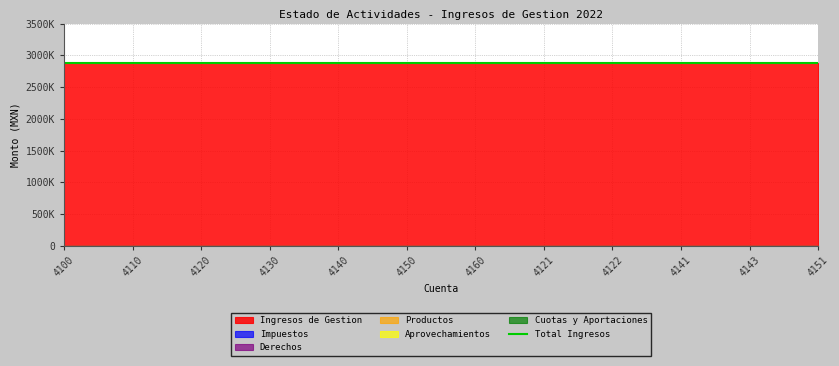

Reading right to left, list all the values displayed in this chart.

Ingresos de Gestion: 4151=2878076.5	4143=2878076.5	4141=2878076.5	4122=2878076.5	4121=2878076.5	4160=2878076.5	4150=2878076.5	4140=2878076.5	4130=2878076.5	4120=2878076.5	4110=2878076.5	4100=2878076.5
Impuestos: 4151=0.0	4143=0.0	4141=0.0	4122=0.0	4121=0.0	4160=0.0	4150=0.0	4140=0.0	4130=0.0	4120=0.0	4110=0.0	4100=0.0
Derechos: 4151=0.0	4143=0.0	4141=0.0	4122=0.0	4121=0.0	4160=0.0	4150=0.0	4140=0.0	4130=0.0	4120=0.0	4110=0.0	4100=0.0
Productos: 4151=0.0	4143=0.0	4141=0.0	4122=0.0	4121=0.0	4160=0.0	4150=0.0	4140=0.0	4130=0.0	4120=0.0	4110=0.0	4100=0.0
Aprovechamientos: 4151=0.0	4143=0.0	4141=0.0	4122=0.0	4121=0.0	4160=0.0	4150=0.0	4140=0.0	4130=0.0	4120=0.0	4110=0.0	4100=0.0
Cuotas y Aportaciones: 4151=0.0	4143=0.0	4141=0.0	4122=0.0	4121=0.0	4160=0.0	4150=0.0	4140=0.0	4130=0.0	4120=0.0	4110=0.0	4100=0.0